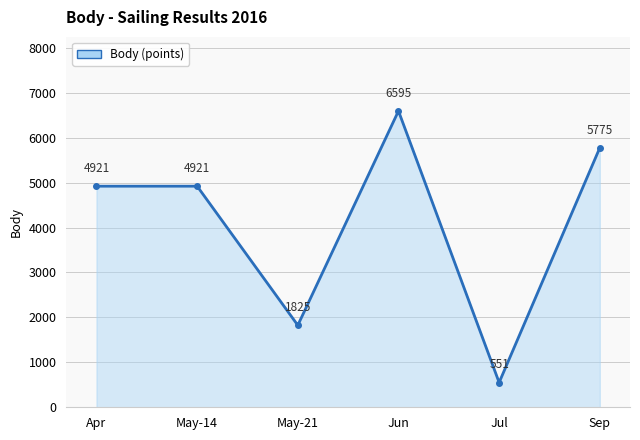

What is the value of the 5th point from the left?

551